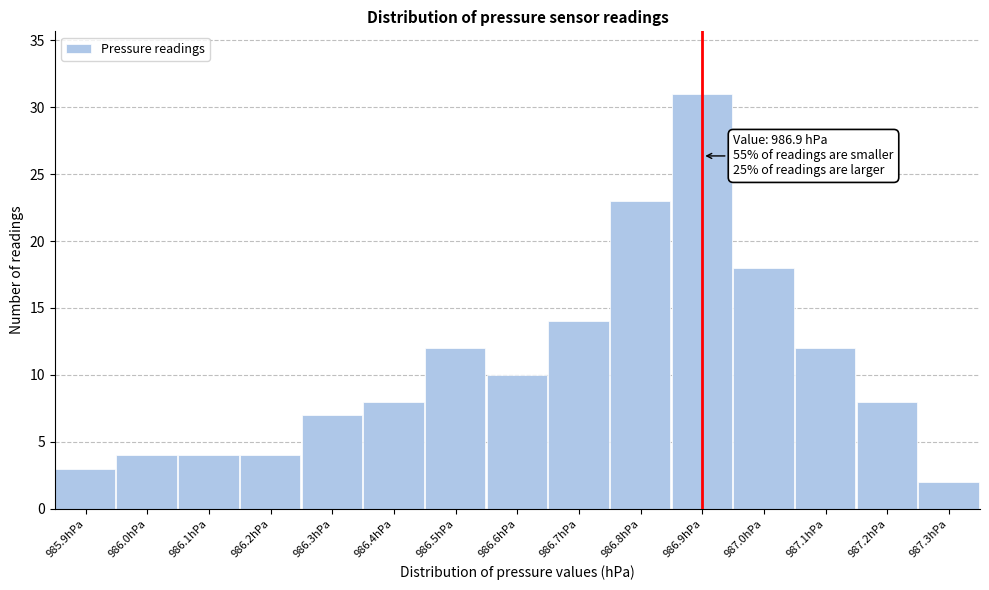

Over which range of the x-axis is the bar tallest?

986.85 to 986.95